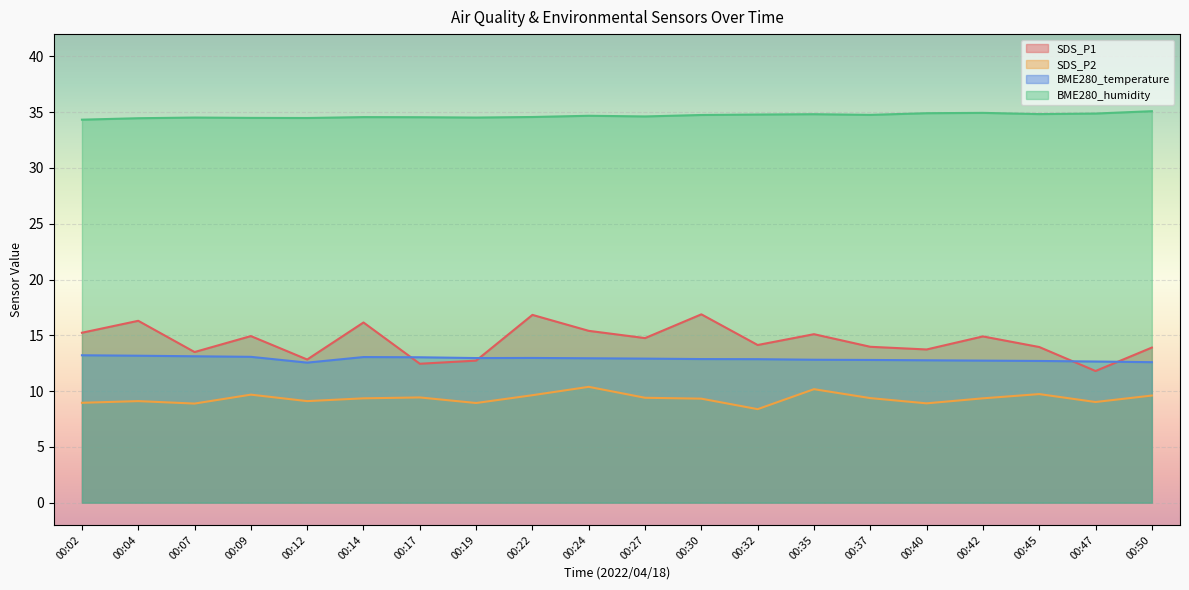

At how many categories does at least one series exceed 30?

20